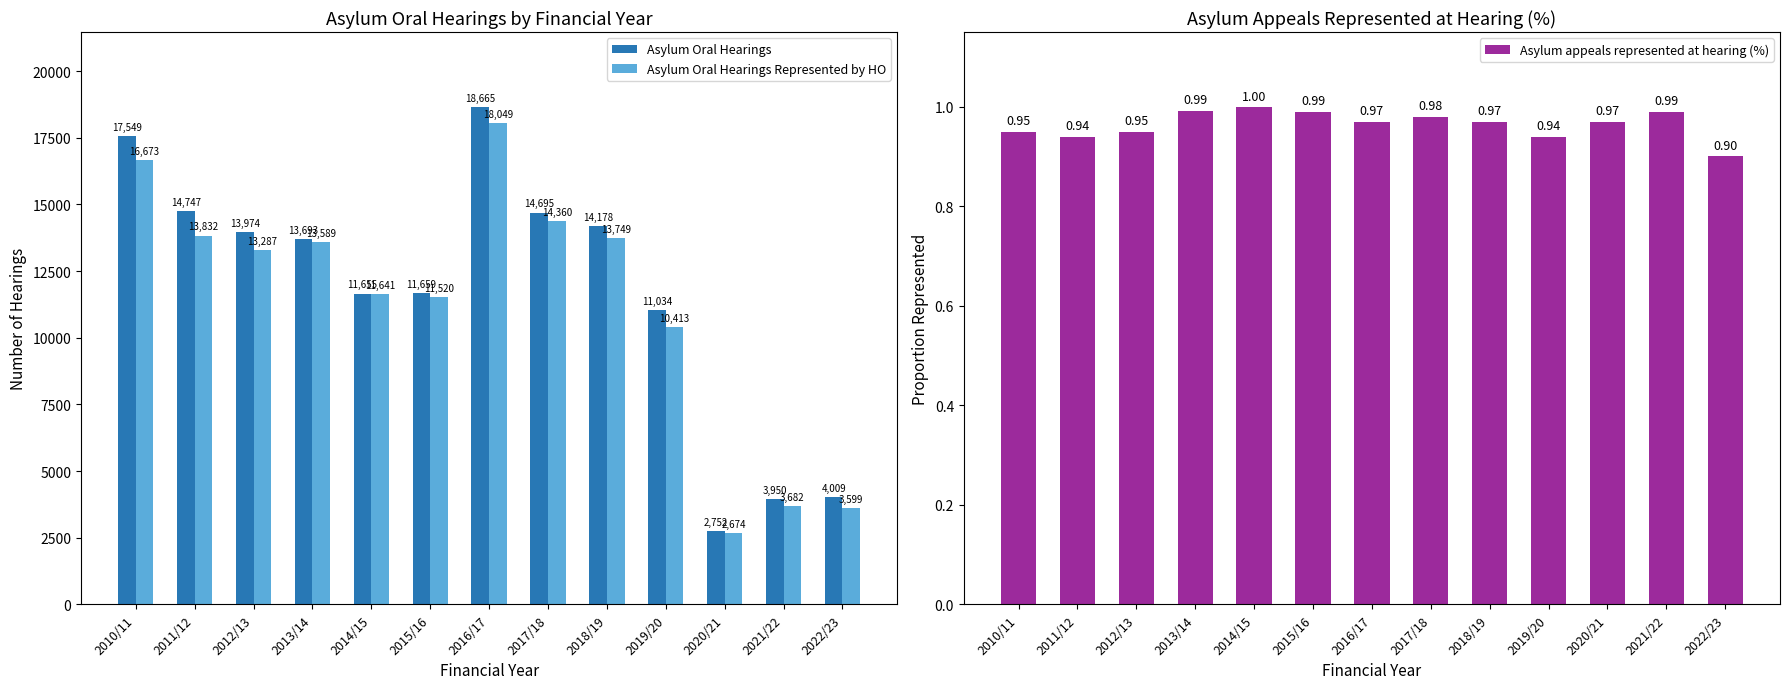

What is the total value across all series at 2021/22?

7633.0